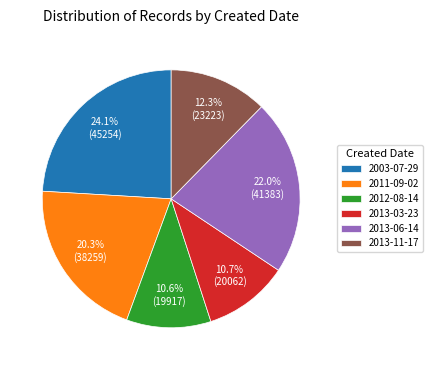

What is the total percentage of 2013-06-14 and 2011-09-02?

42.3%